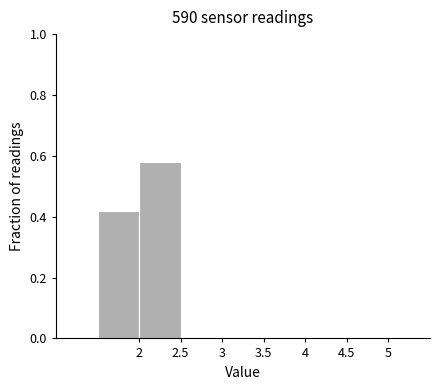

How tall is the bar that spans 2.0 to 2.5 on the x-axis? The values are not printed on the chart, so give them approximately, as read against the axis.

0.58